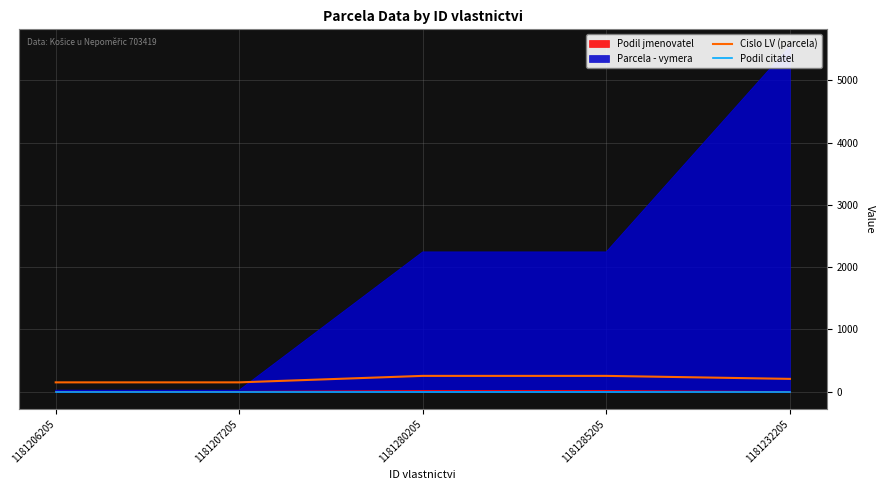

What is the difference between the Cislo LV (parcela) values at 1181232205 and 1181206205?

56